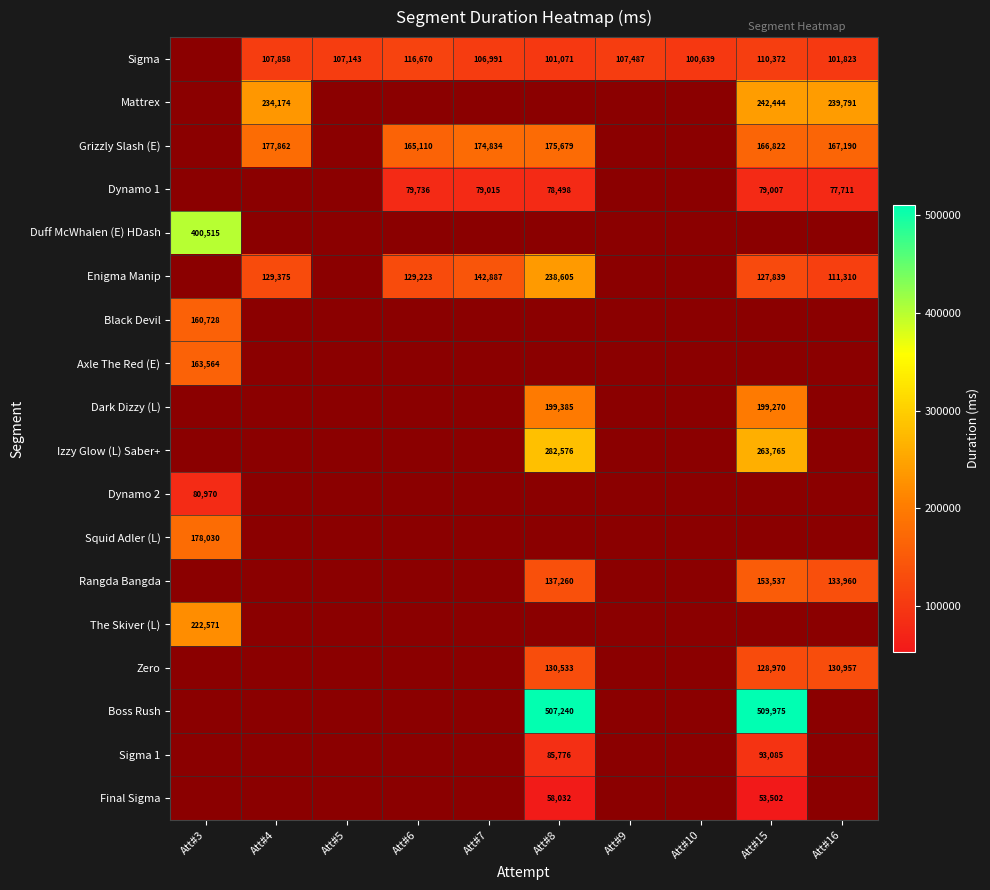

What is the smallest value displayed?

53502.0